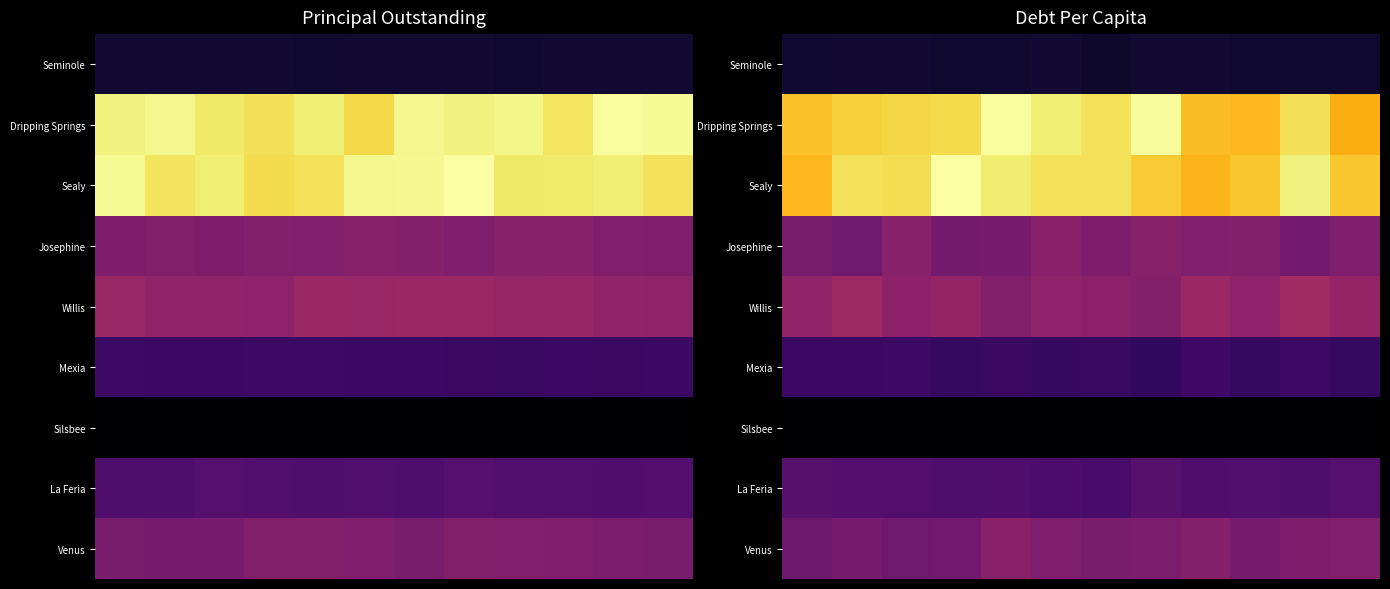

At how many categories does at least one series exceed 6378?

3